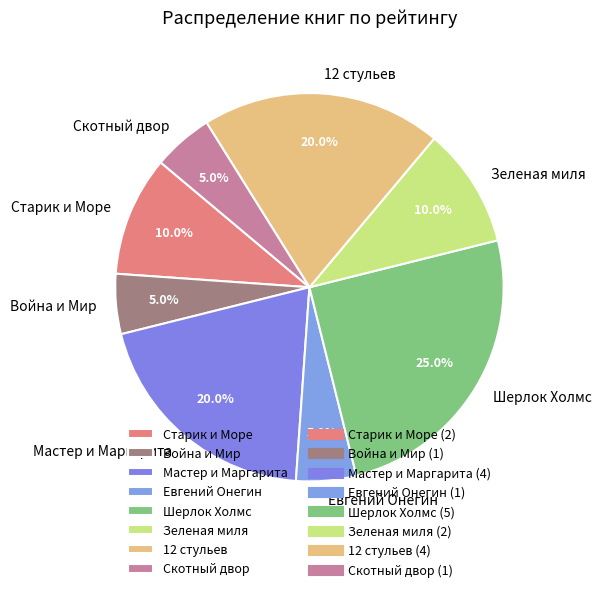

Which has a higher value, Скотный двор or 12 стульев?

12 стульев